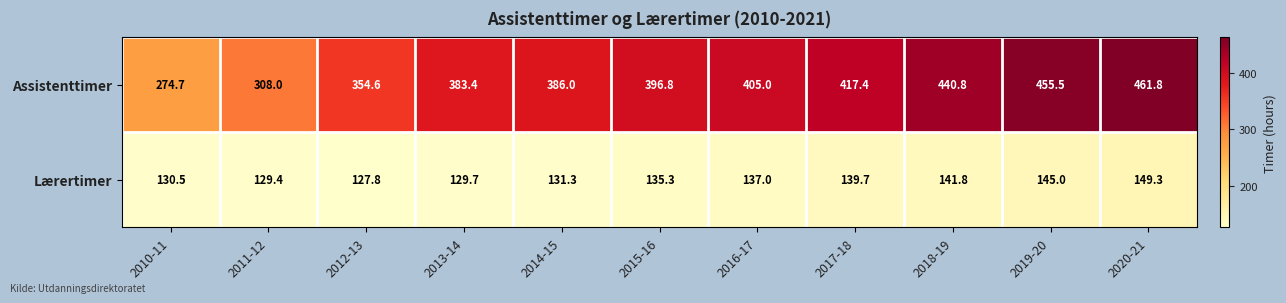

Count the number of categories in the chart.

11